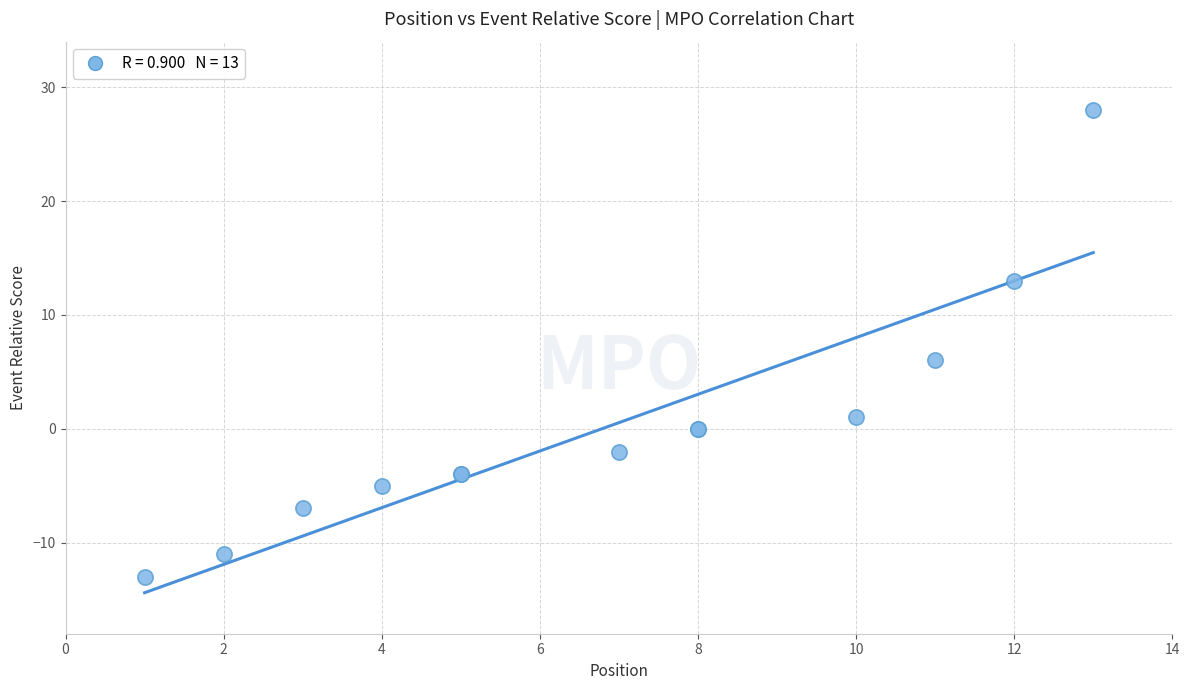

What Y value in the scatter plot is closest to 7?

6